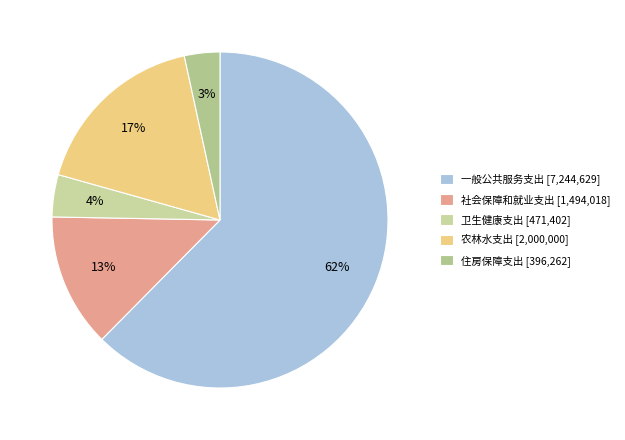

To the nearest percent, what is the combined percentage of 一般公共服务支出 and 农林水支出?

80%